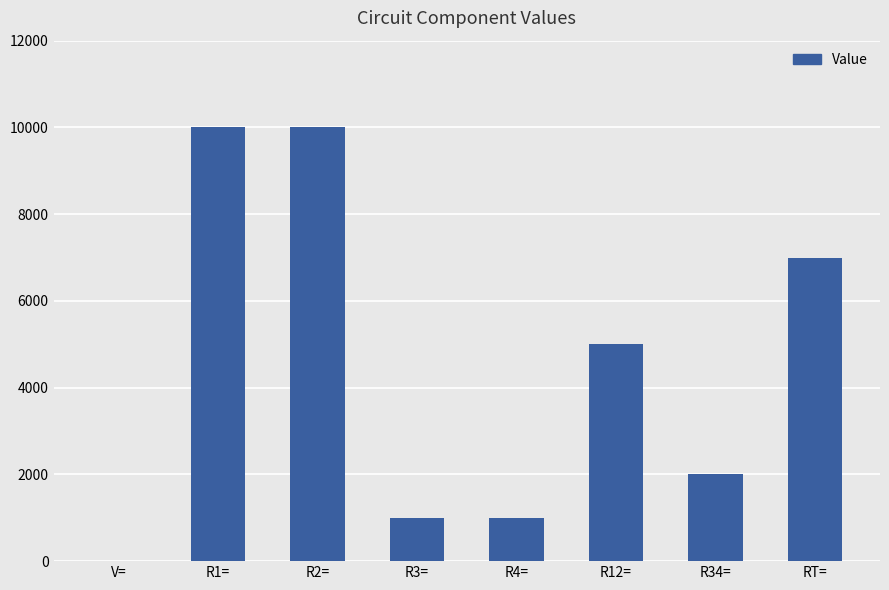

What is the difference between the values at R1= and R4=?

9000